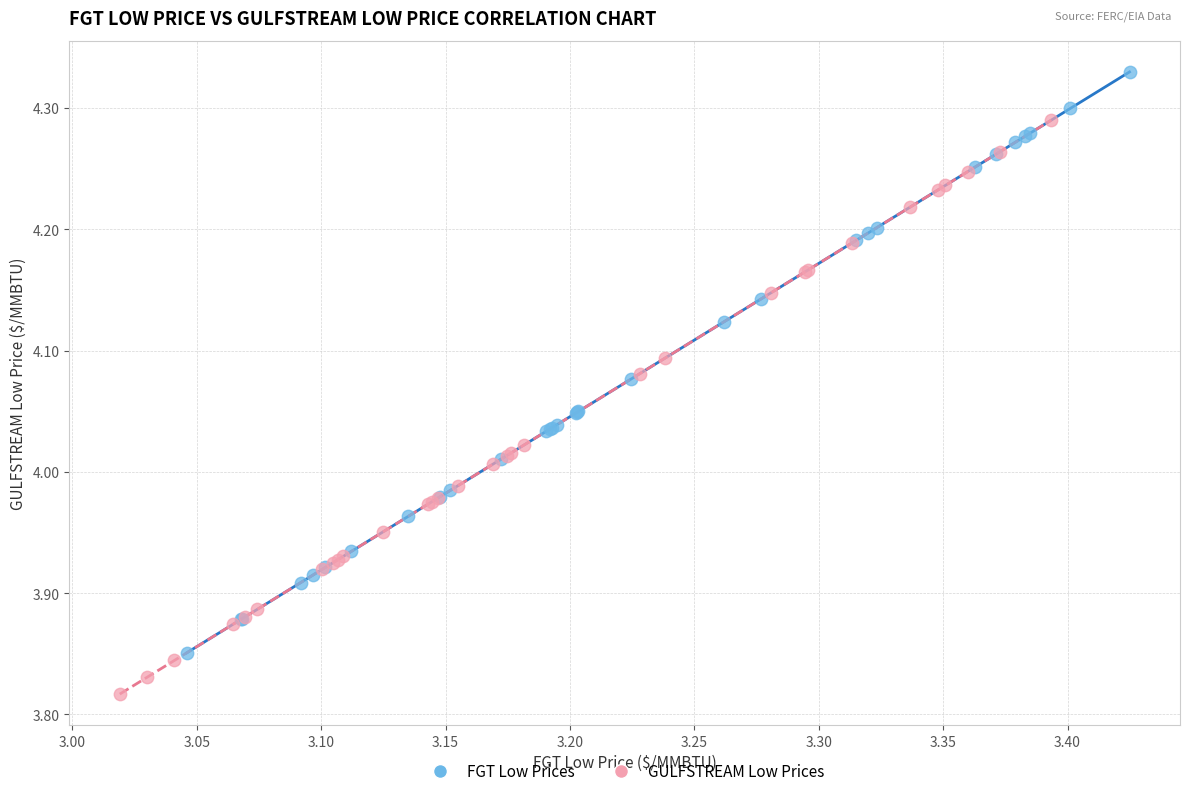

Which series contains the highest Y value?

FGT Low Prices